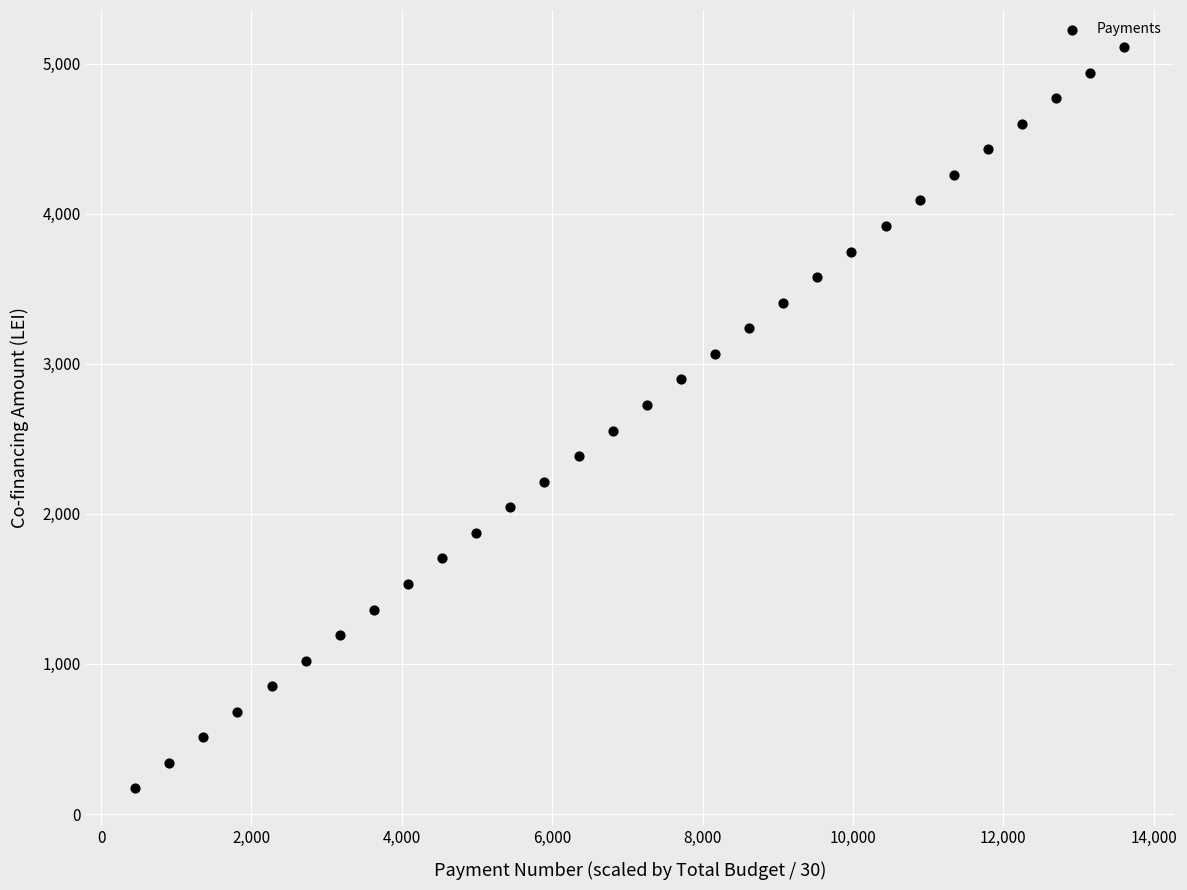

What is the range of X values (max minus min)?

13156.3